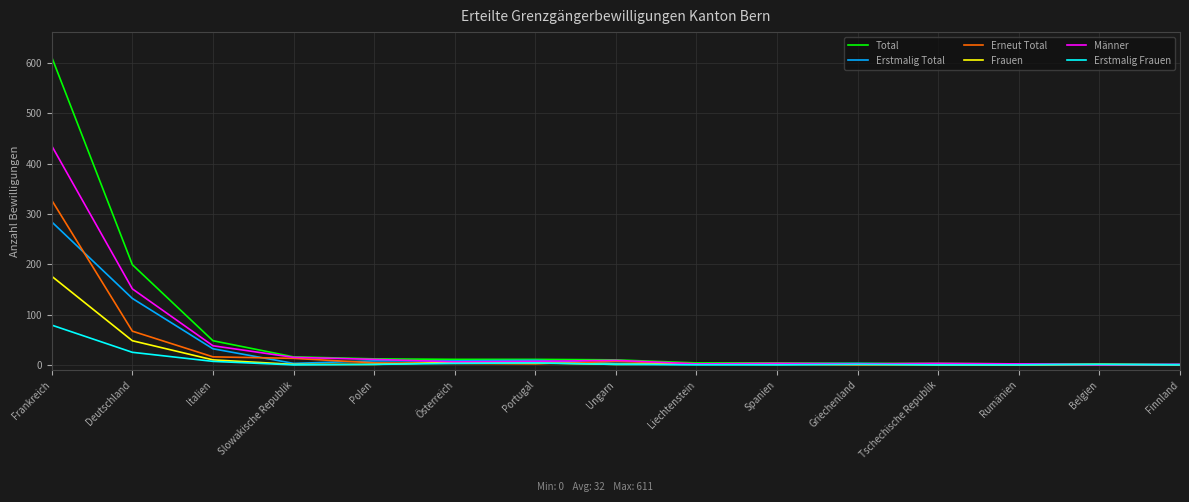

Does the chart display data point markers on the line(s)?

No